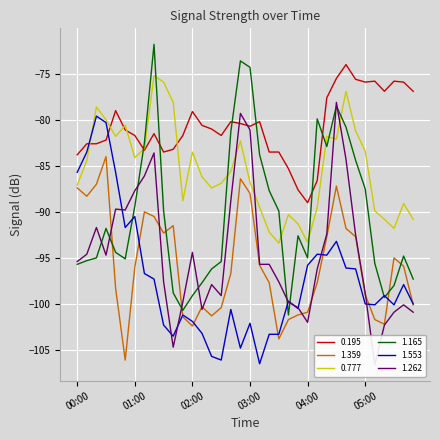

Reading right to left, transcribe all the data shown in this chart.

0.195: -76.9	-75.9	-75.8	-76.9	-75.8	-75.9	-75.6	-74.0	-75.5	-77.6	-86.6	-89.0	-87.6	-85.3	-83.5	-83.5	-80.2	-80.7	-80.4	-80.2	-81.7	-81.0	-80.6	-79.1	-81.7	-83.2	-83.5	-81.5	-83.3	-81.7	-81.1	-79.0	-82.2	-82.6	-82.6	-83.8
1.359: -100.1	-95.9	-95.0	-102.2	-101.7	-99.0	-92.7	-91.8	-87.2	-92.7	-97.7	-100.9	-101.2	-101.7	-103.8	-97.7	-95.8	-88.0	-86.4	-96.7	-100.4	-101.3	-100.3	-102.4	-101.4	-91.5	-92.3	-90.5	-90.0	-96.0	-106.1	-98.3	-84.0	-87.0	-88.3	-87.4
0.777: -90.8	-89.1	-91.8	-90.8	-89.9	-83.4	-81.2	-76.9	-82.1	-81.8	-89.5	-93.3	-91.3	-90.3	-93.4	-92.2	-89.5	-86.8	-82.3	-85.6	-86.9	-87.4	-86.2	-83.5	-88.8	-78.1	-75.9	-75.2	-83.1	-84.1	-80.6	-81.8	-80.0	-78.6	-84.4	-87.1
1.165: -97.3	-94.8	-98.0	-99.3	-95.6	-87.5	-84.4	-80.8	-78.5	-82.9	-79.9	-95.0	-92.6	-101.2	-89.9	-87.7	-83.8	-74.3	-73.6	-81.3	-95.4	-96.2	-97.7	-99.1	-100.7	-98.8	-89.9	-71.8	-82.5	-89.4	-95.1	-94.4	-91.8	-95.0	-95.3	-95.7
1.553: -100.0	-97.9	-100.1	-99.1	-100.1	-100.0	-96.2	-96.1	-93.2	-94.7	-94.6	-95.8	-100.5	-99.7	-103.3	-103.3	-106.5	-102.1	-104.8	-100.6	-106.1	-105.7	-103.2	-101.9	-101.2	-103.5	-102.3	-97.3	-96.7	-90.5	-91.7	-85.7	-80.3	-79.6	-83.5	-85.7
1.262: -100.9	-100.1	-100.9	-102.3	-106.6	-98.8	-92.5	-84.3	-78.1	-92.4	-96.2	-102.0	-100.4	-99.8	-97.6	-95.7	-95.7	-81.1	-79.3	-88.8	-99.1	-97.9	-100.6	-94.4	-99.8	-104.7	-97.6	-83.6	-86.1	-87.7	-89.8	-89.7	-94.7	-91.7	-94.6	-95.4